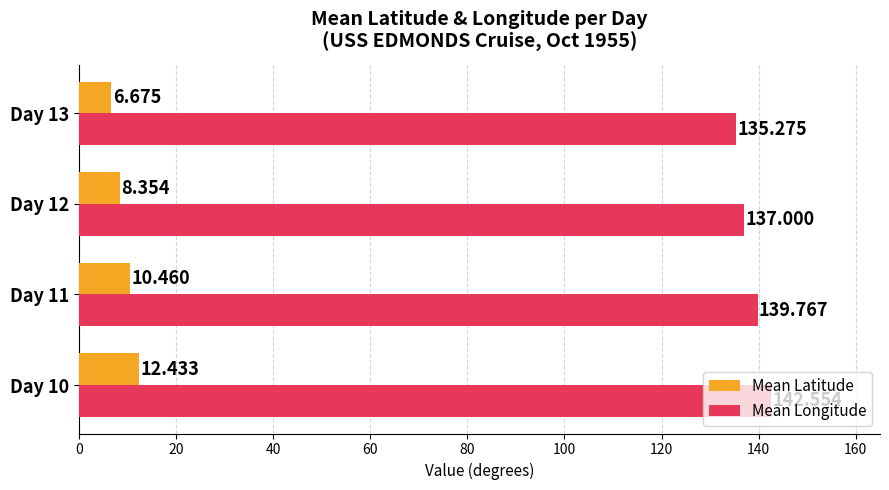

What is the minimum value for Mean Latitude?

6.7